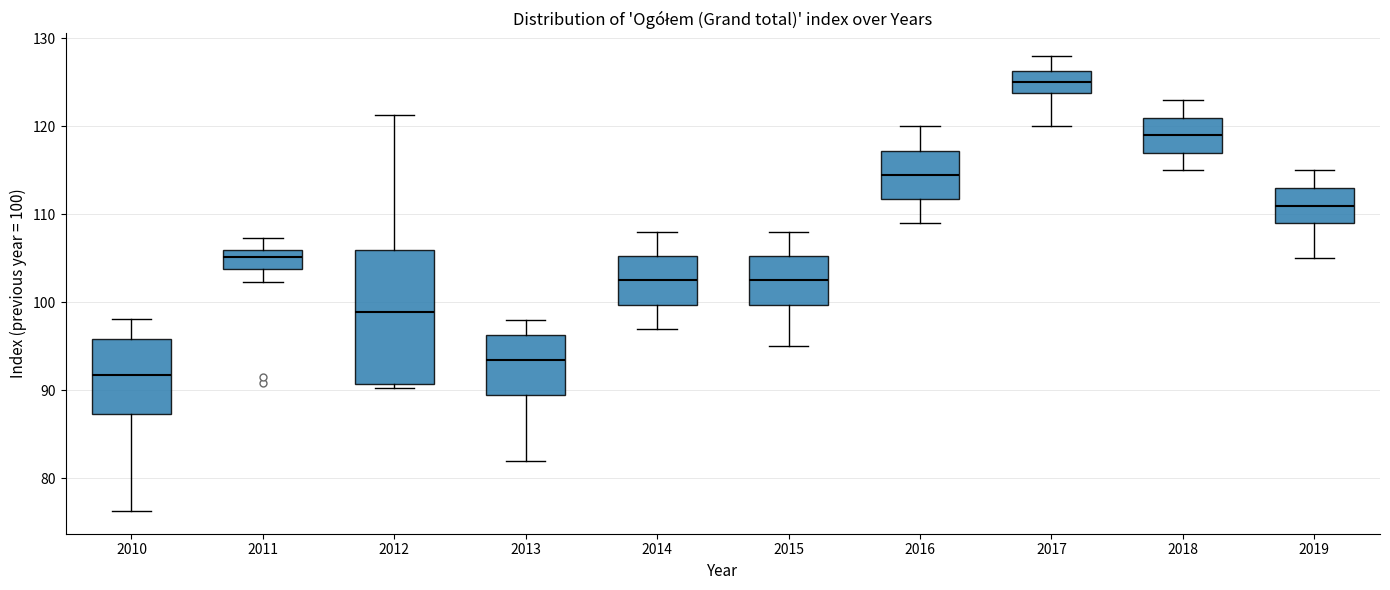

Which box has the highest median line?

2017